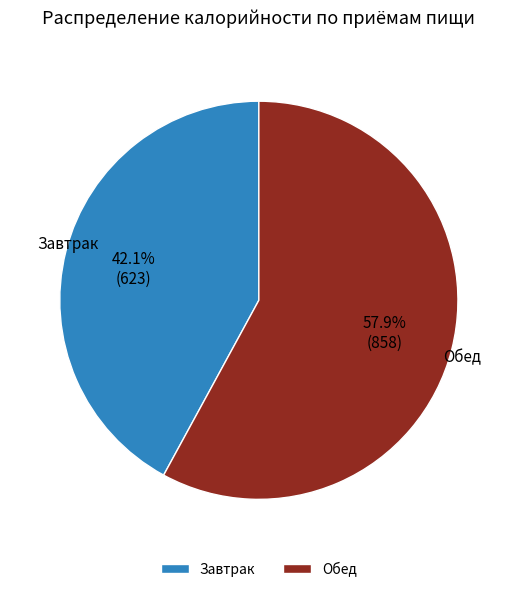

Approximately how many times larger is the value at Обед compared to Завтрак?

1.4